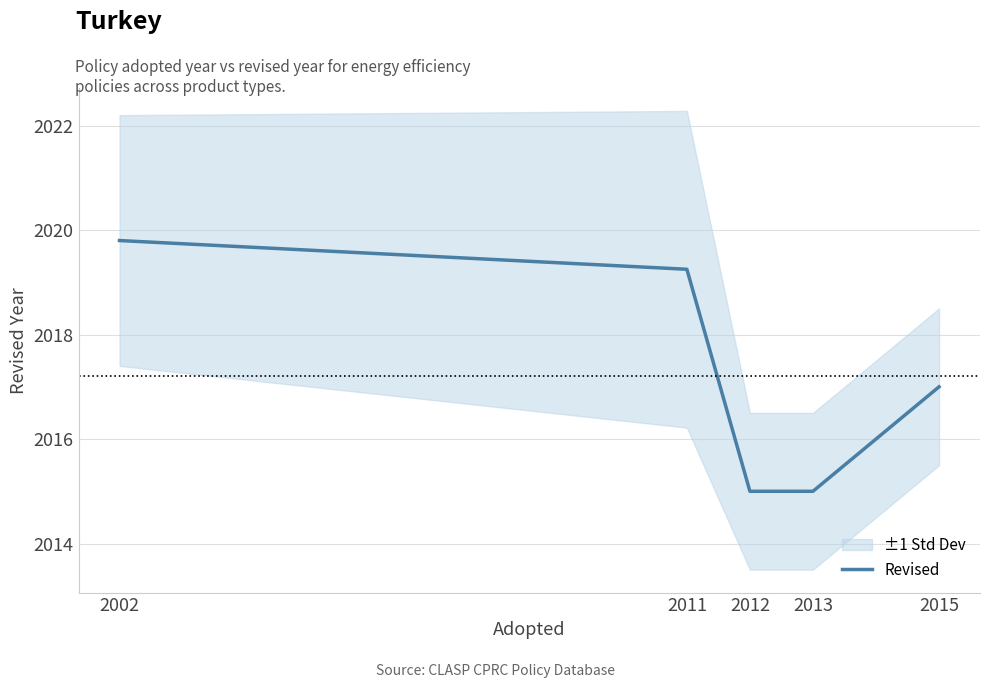

Reading left to right, extract all data points from this chart.

2019.8	2019.2	2015.0	2015.0	2017.0